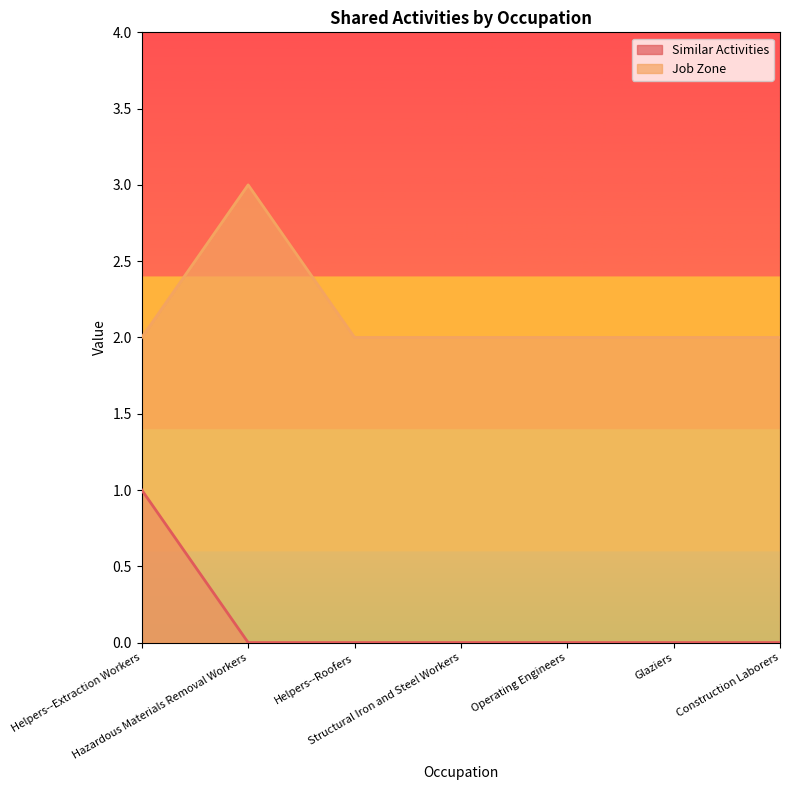

The Similar Activities series shows -1 at Structural Iron and Steel Workers. True or false?

False